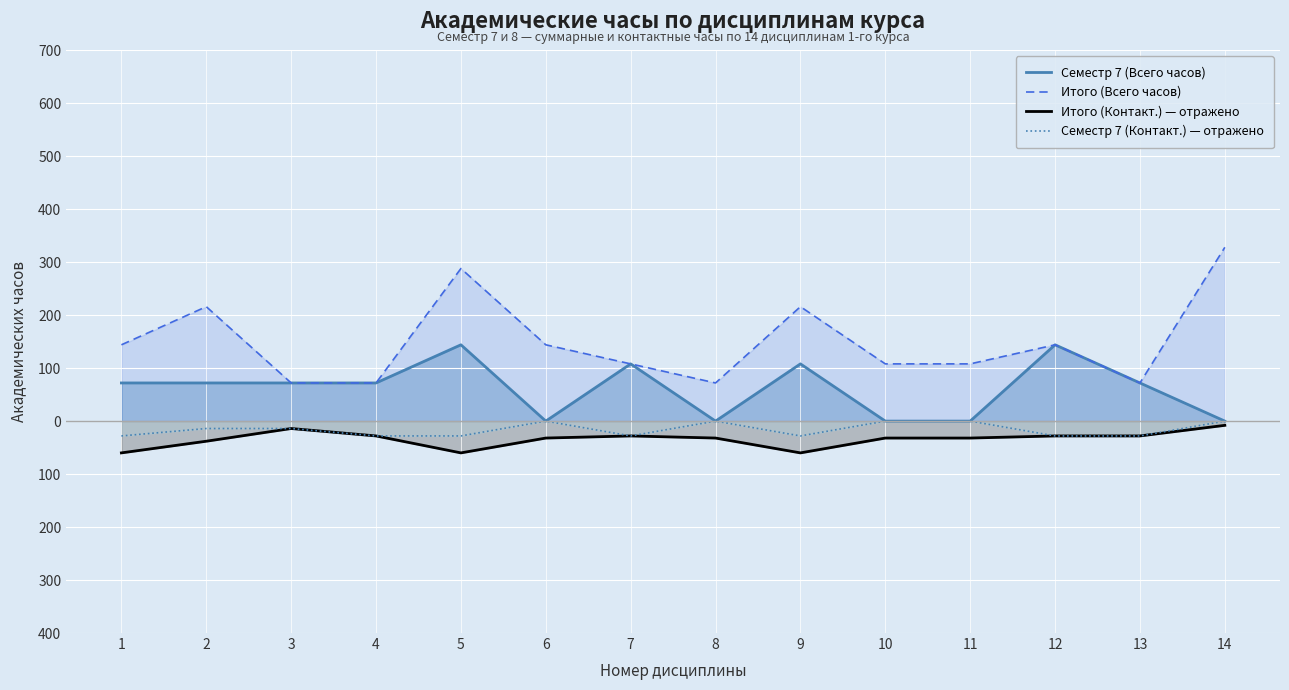

What is the value of the Семестр 7 (Всего часов) point at the 13th from the left?

72